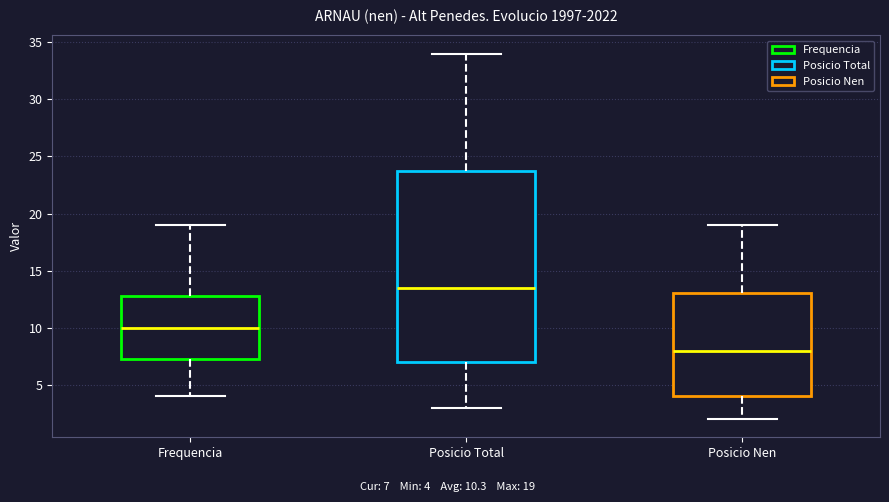

Reading left to right, transcribe this box plot: for each box, give where its median line is, the range the box spans, and where its two whiskers end, as read against the y-axis. The values are not printed on the chart, so give them approximately, as read against the axis.

Frequencia: median 10.0, box 7.5 to 13.0, whiskers 4.0 to 19.0
Posicio Total: median 13.5, box 7.0 to 24.0, whiskers 3.0 to 34.0
Posicio Nen: median 8.0, box 4.0 to 13.0, whiskers 2.0 to 19.0